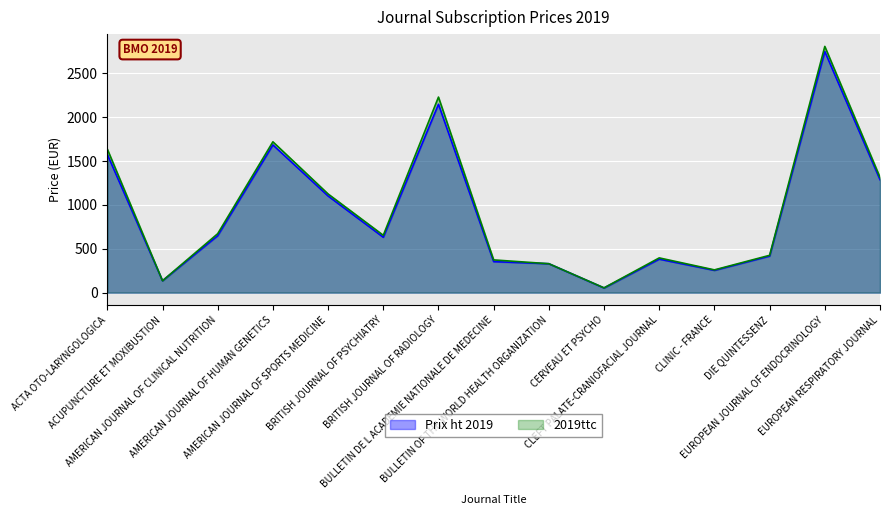

How many data points in 2019ttc are above 654?

8